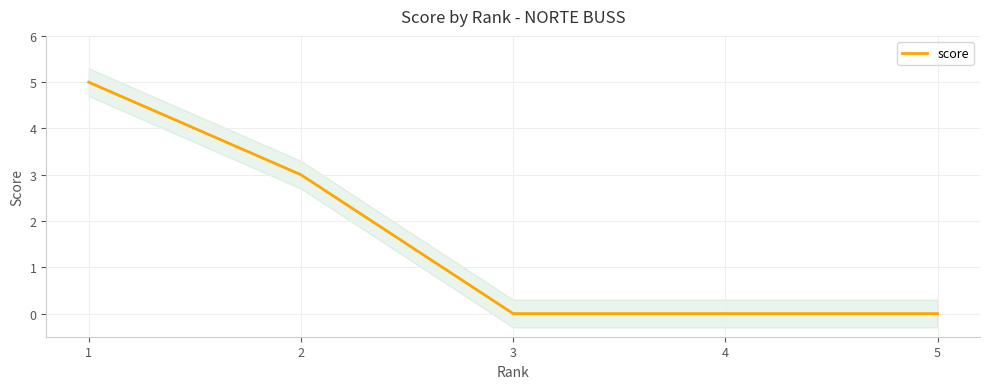

Does the chart have visible grid lines?

Yes